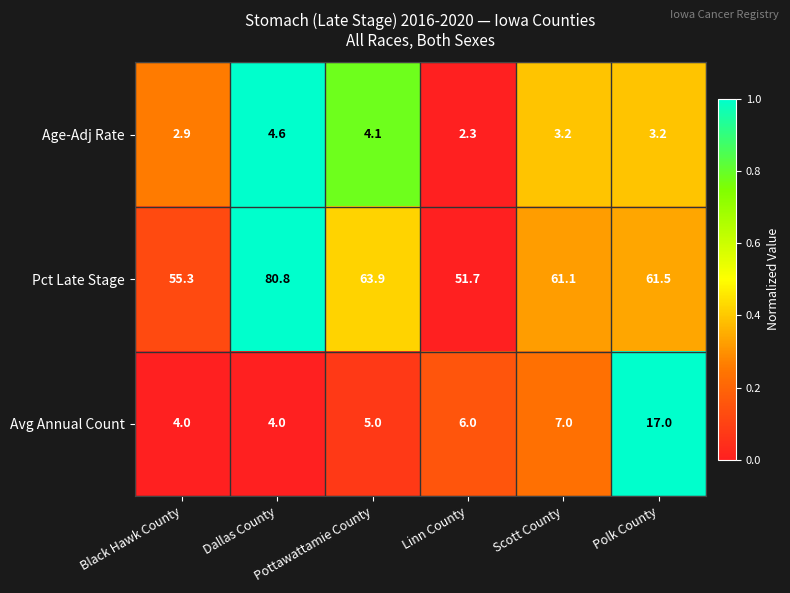

What is the maximum value shown in the chart?

80.8